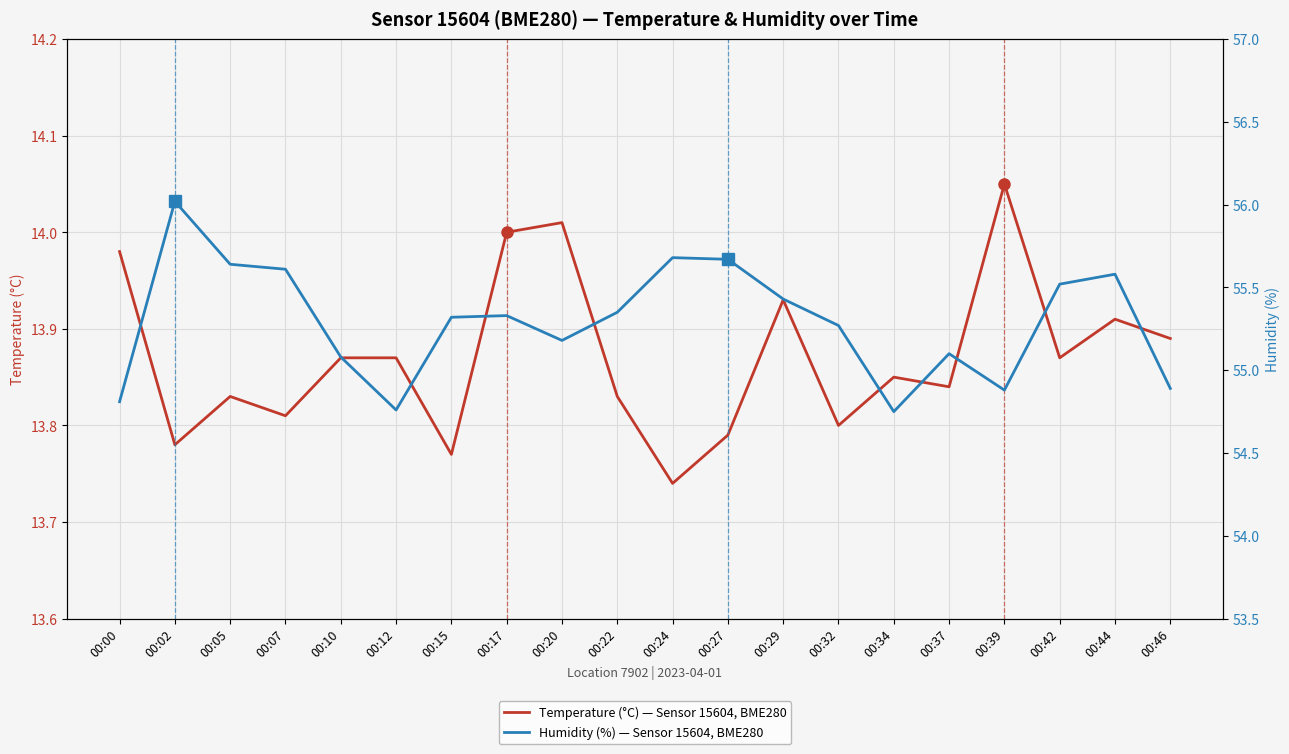

List the labels in order of Temperature (°C) — Sensor 15604, BME280 value, smallest first.

00:24, 00:15, 00:02, 00:27, 00:32, 00:07, 00:05, 00:22, 00:37, 00:34, 00:10, 00:12, 00:42, 00:46, 00:44, 00:29, 00:00, 00:17, 00:20, 00:39